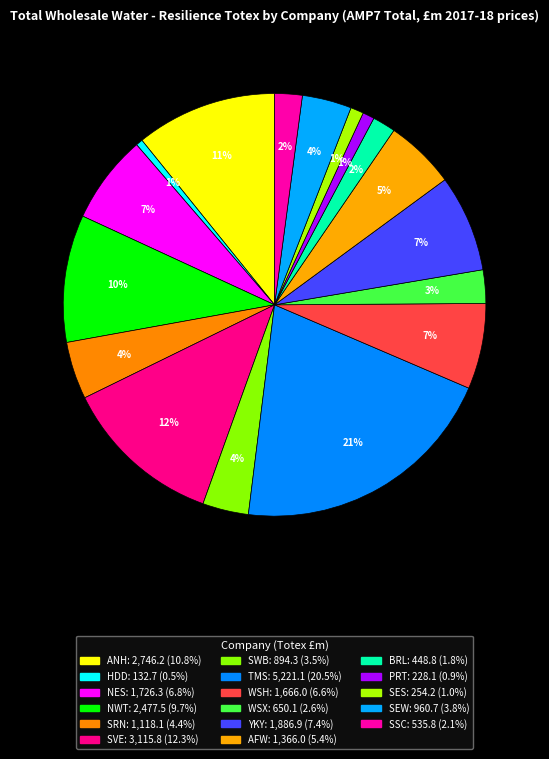

Rank the categories by value from highest to lowest.

TMS, SVE, ANH, NWT, YKY, NES, WSH, AFW, SRN, SEW, SWB, WSX, SSC, BRL, SES, PRT, HDD